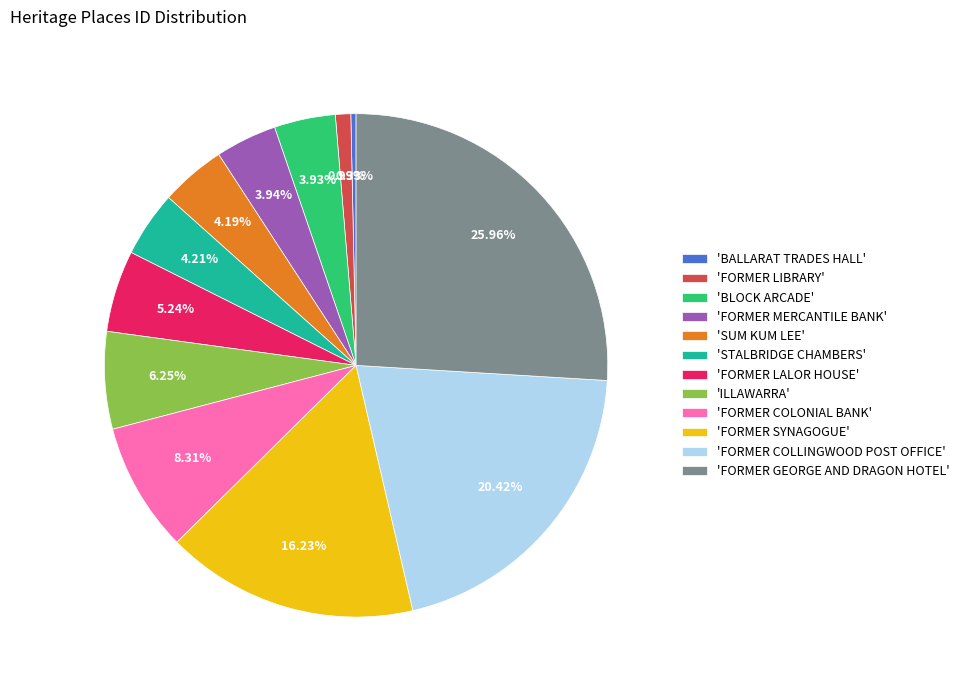

To the nearest percent, what is the average slice percentage?

8%